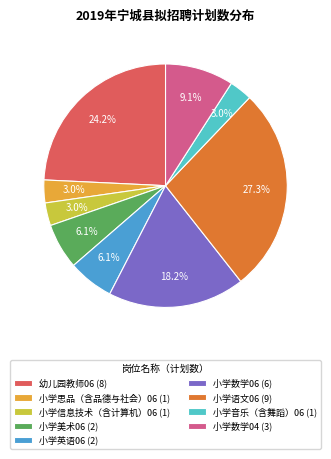

What is the ratio of the value at 小学美术06 to the value at 小学英语06?

1.0